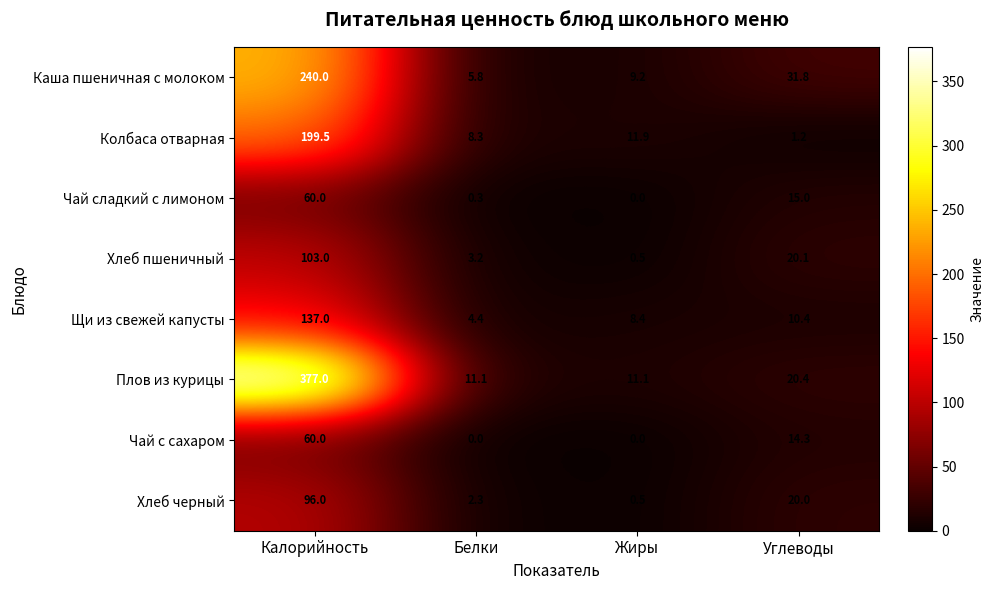

List the labels in order of Хлеб черный value, smallest first.

Жиры, Белки, Углеводы, Калорийность